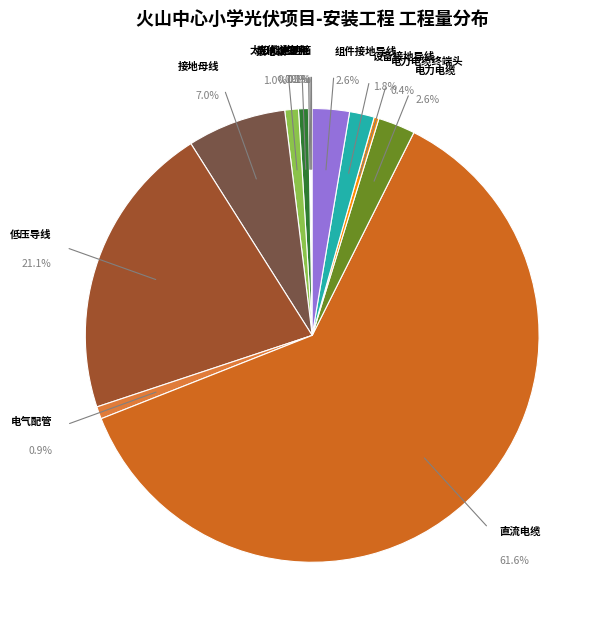

Combined, what portion of the pie is 低压导线 and 直流电缆?

82.7%